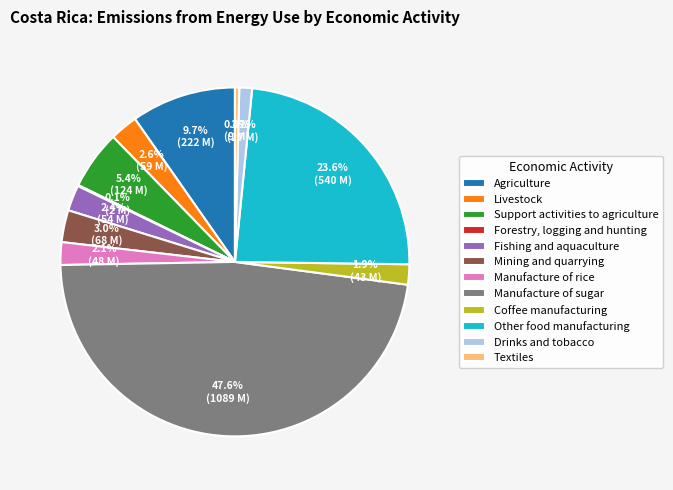

True or false: Manufacture of rice accounts for 2% of the total.

True